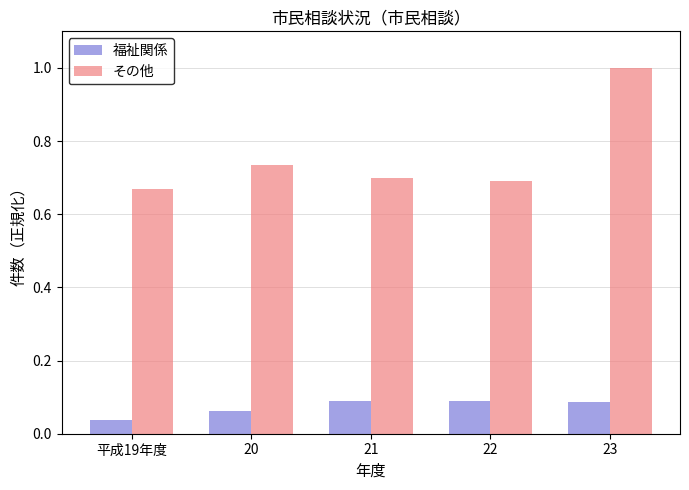

What position from the right is 22?

2